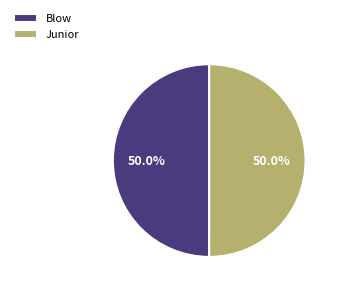

The Junior slice represents 50% of the pie. True or false?

True